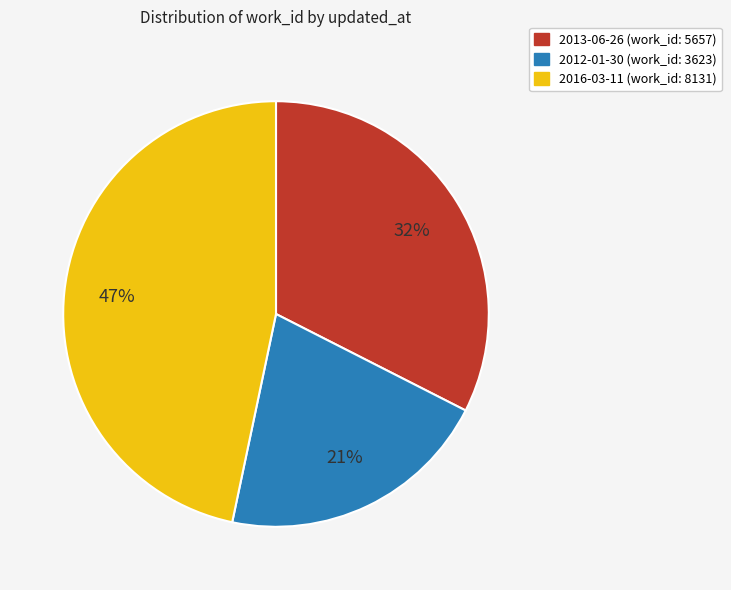

What percentage is the 2013-06-26 slice, to the nearest percent?

32%